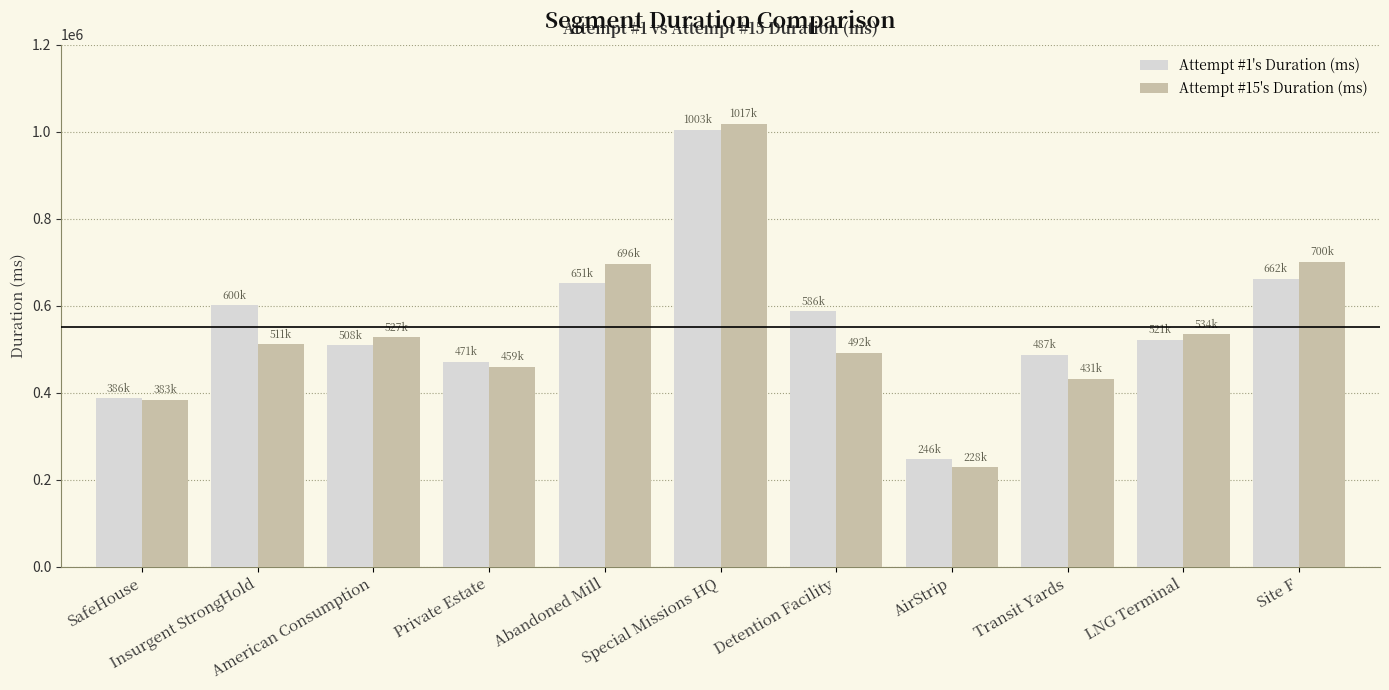

What is the total value across all series at AirStrip?

475634